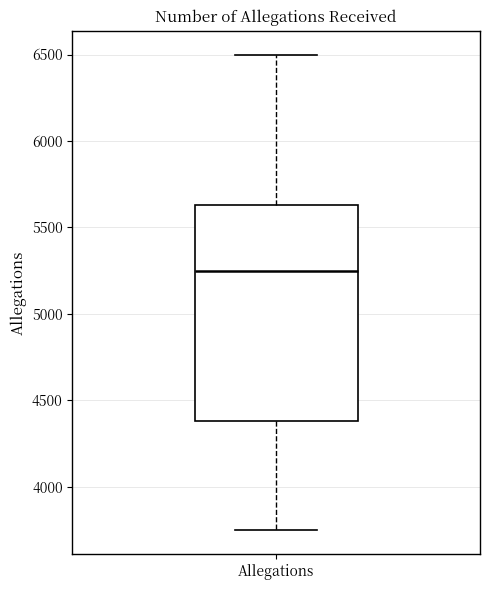

Where does the lower whisker of the box for Allegations end on the y-axis? The values are not printed on the chart, so give them approximately, as read against the axis.

3750